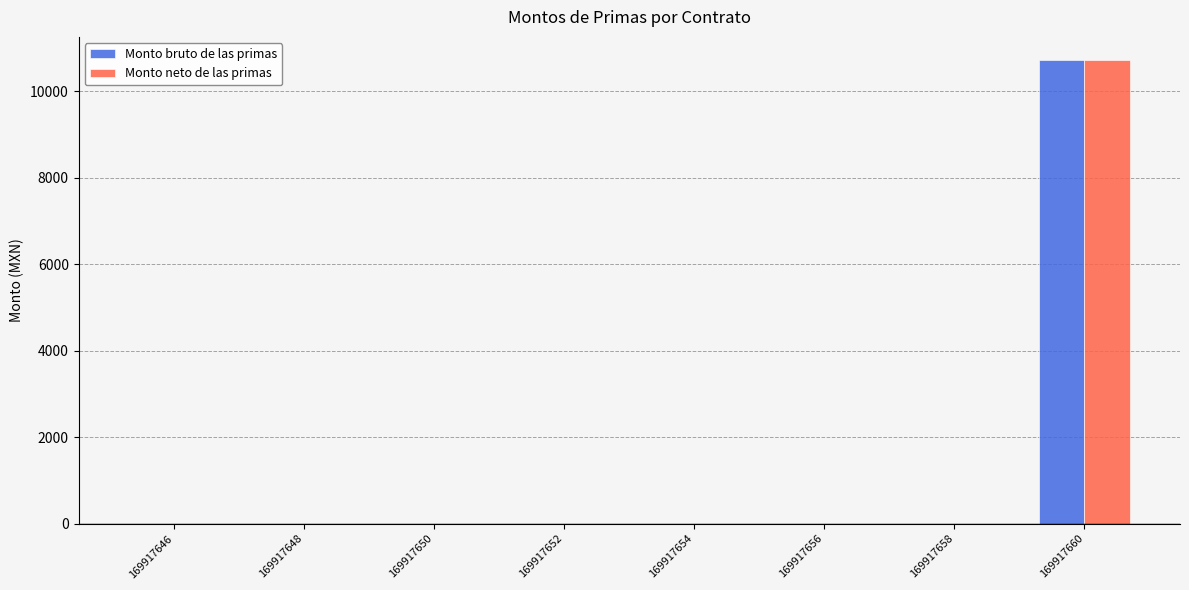

At which category is the sum across all series the highest?

169917660